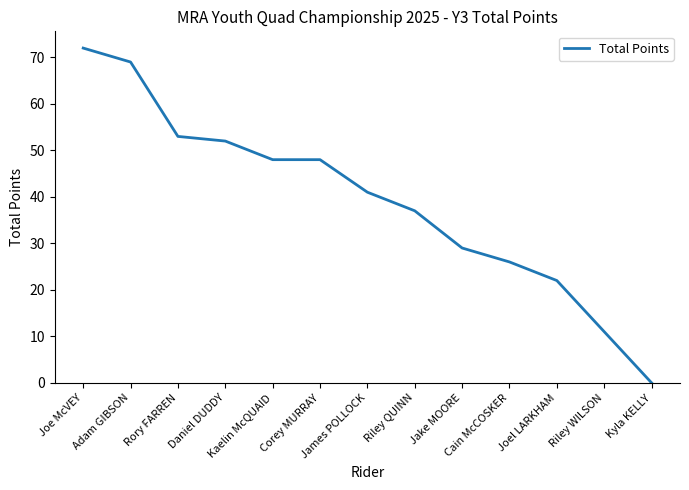

What is the greatest value displayed?

72